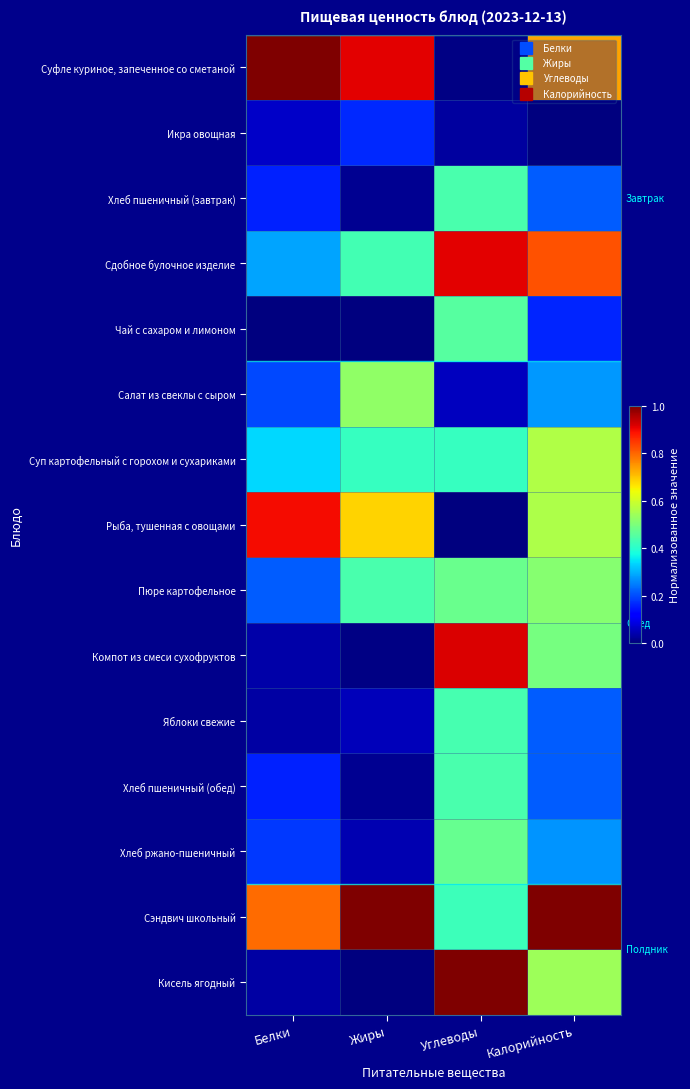

Reading left to right, what are all the values shown in this chart?

Суфле куриное, запеченное со сметаной: Белки=1.0	Жиры=0.9	Углеводы=0.0	Калорийность=0.7
Икра овощная: Белки=0.1	Жиры=0.2	Углеводы=0.0	Калорийность=0.0
Хлеб пшеничный (завтрак): Белки=0.2	Жиры=0.0	Углеводы=0.4	Калорийность=0.2
Сдобное булочное изделие: Белки=0.3	Жиры=0.4	Углеводы=0.9	Калорийность=0.8
Чай с сахаром и лимоном: Белки=0.0	Жиры=0.0	Углеводы=0.5	Калорийность=0.2
Салат из свеклы с сыром: Белки=0.2	Жиры=0.5	Углеводы=0.1	Калорийность=0.3
Суп картофельный с горохом и сухариками: Белки=0.3	Жиры=0.4	Углеводы=0.4	Калорийность=0.6
Рыба, тушенная с овощами: Белки=0.9	Жиры=0.7	Углеводы=0.0	Калорийность=0.6
Пюре картофельное: Белки=0.2	Жиры=0.4	Углеводы=0.5	Калорийность=0.5
Компот из смеси сухофруктов: Белки=0.0	Жиры=0.0	Углеводы=0.9	Калорийность=0.5
Яблоки свежие: Белки=0.0	Жиры=0.1	Углеводы=0.4	Калорийность=0.2
Хлеб пшеничный (обед): Белки=0.2	Жиры=0.0	Углеводы=0.4	Калорийность=0.2
Хлеб ржано-пшеничный: Белки=0.2	Жиры=0.0	Углеводы=0.5	Калорийность=0.3
Сэндвич школьный: Белки=0.8	Жиры=1.0	Углеводы=0.4	Калорийность=1.0
Кисель ягодный: Белки=0.0	Жиры=0.0	Углеводы=1.0	Калорийность=0.5